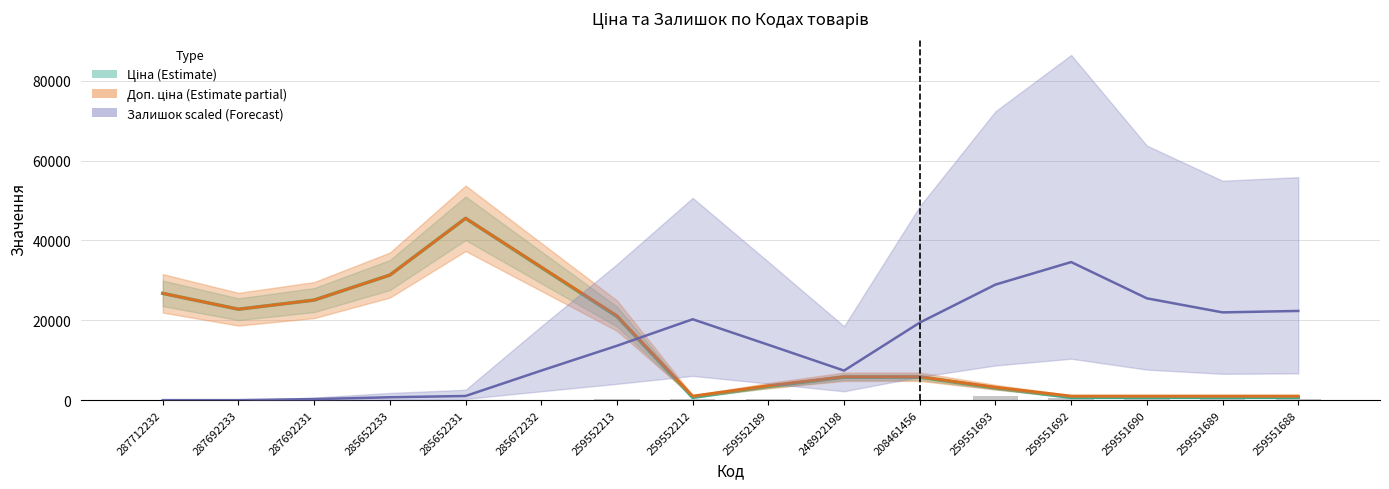

What value does the Залишок scaled (Forecast) series have at 285652233?

720.0